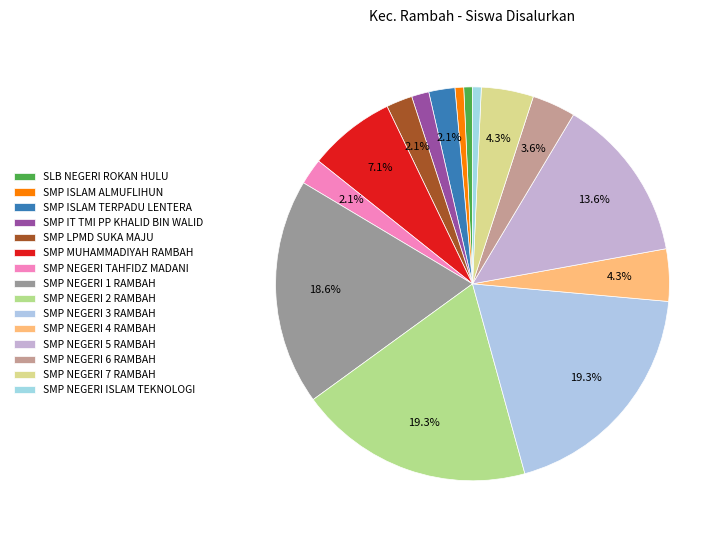

Combined, what portion of the pie is SMP NEGERI 3 RAMBAH and SMP NEGERI 6 RAMBAH?

22.9%